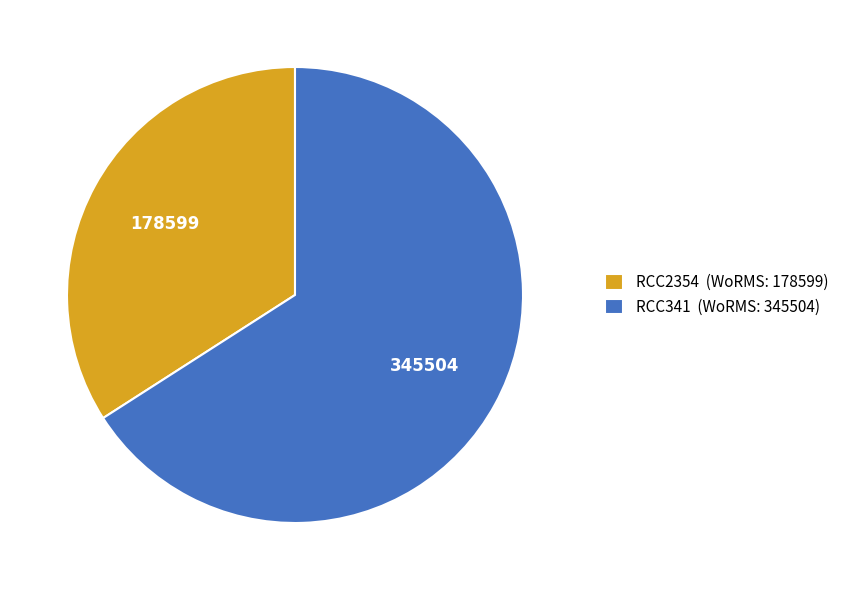

Approximately how many times larger is the value at RCC341 compared to RCC2354?

1.9